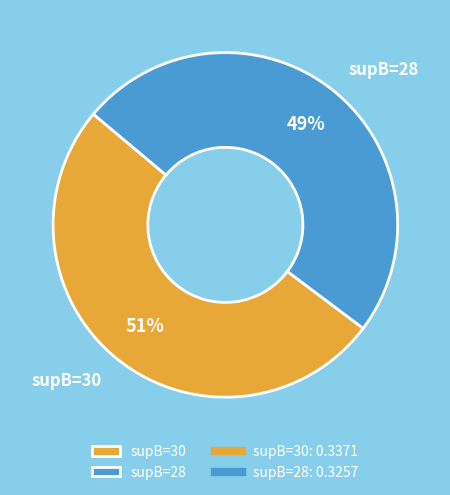

Is supB=28 the majority of the pie?

No